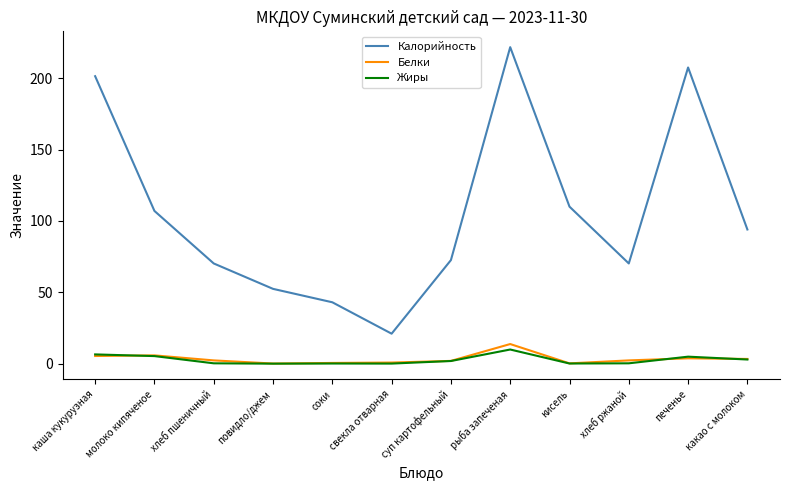

Where is the first local minimum for Калорийность?

свекла отварная